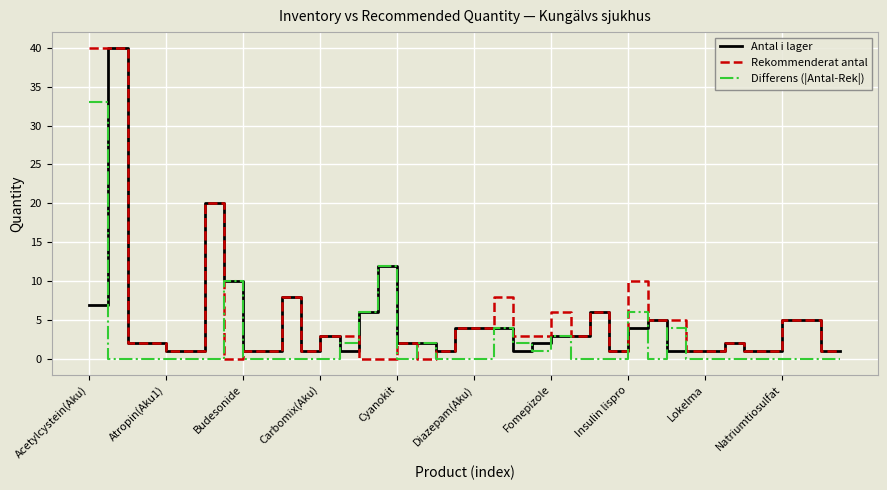

What is the highest value of the Antal i lager series?

40